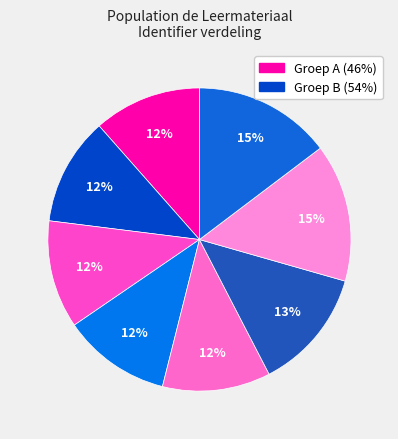

To the nearest percent, what is the average slice percentage?

12%